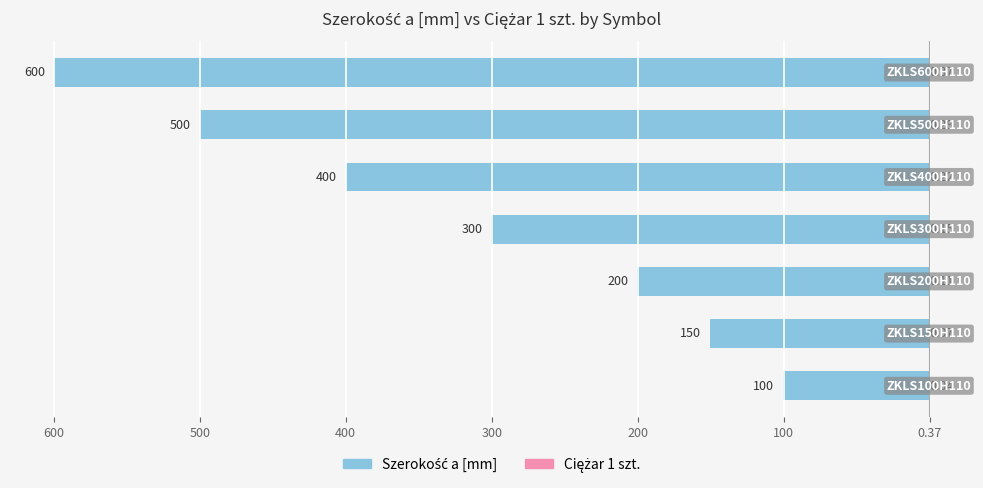

At which label is Ciężar 1 szt. closest to 0?

600